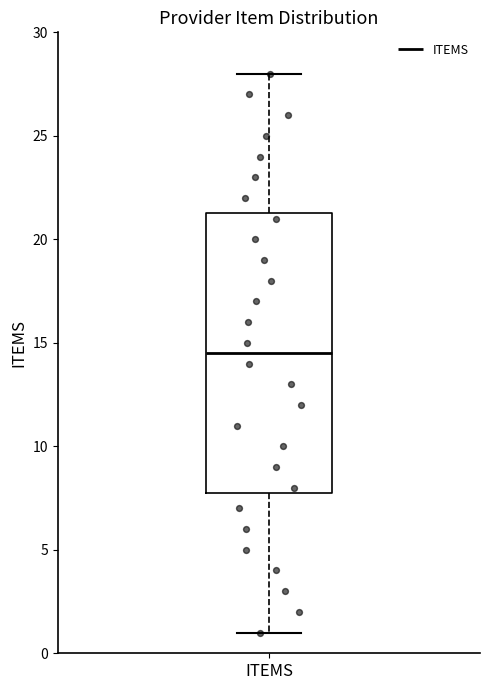

Transcribe this box plot: give where the median line is, the range the box spans, and where the two whiskers end, as read against the y-axis. The values are not printed on the chart, so give them approximately, as read against the axis.

median 14.5, box 8.0 to 21.5, whiskers 1.0 to 28.0